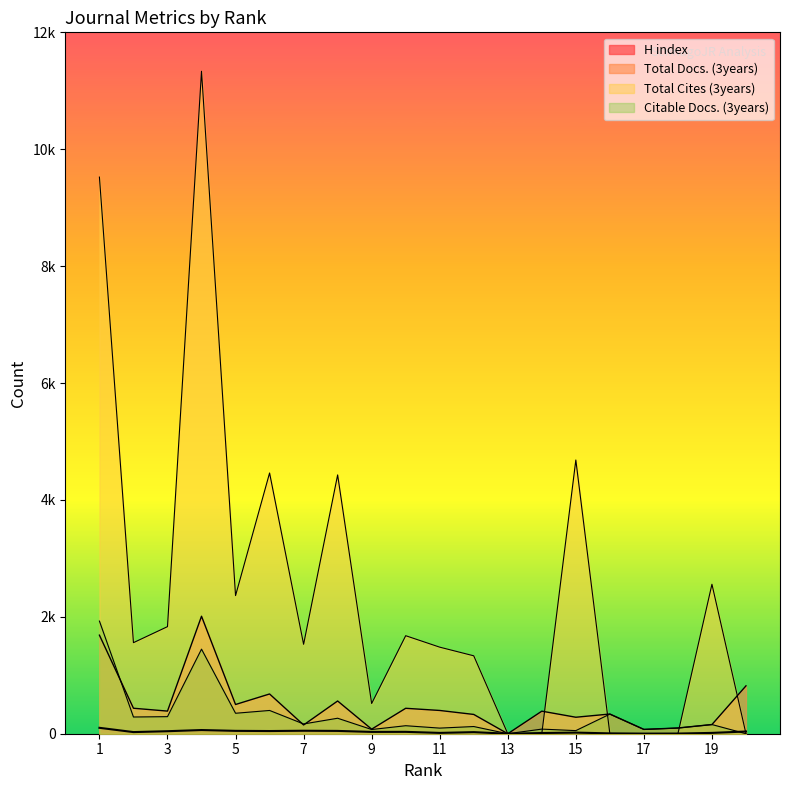

What is the difference between the second highest and minimum values in the Total Cites (3years) series?

9523